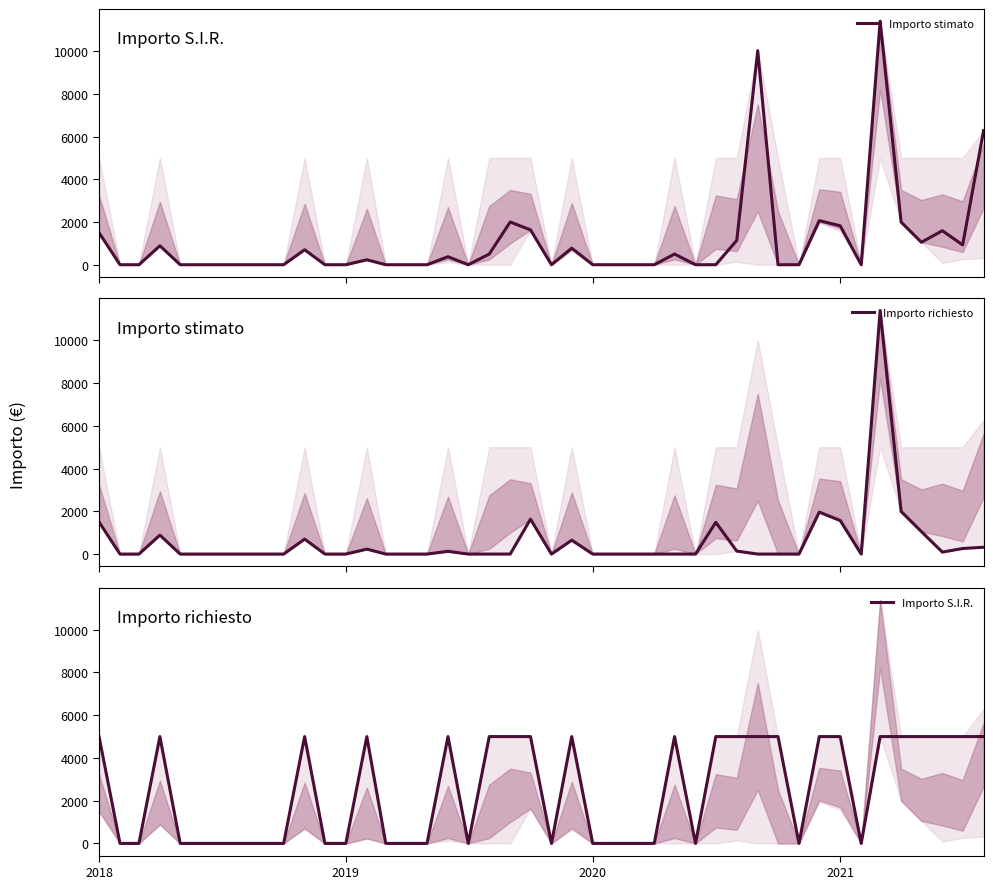

What is the average value of the Importo stimato series?

2045.2